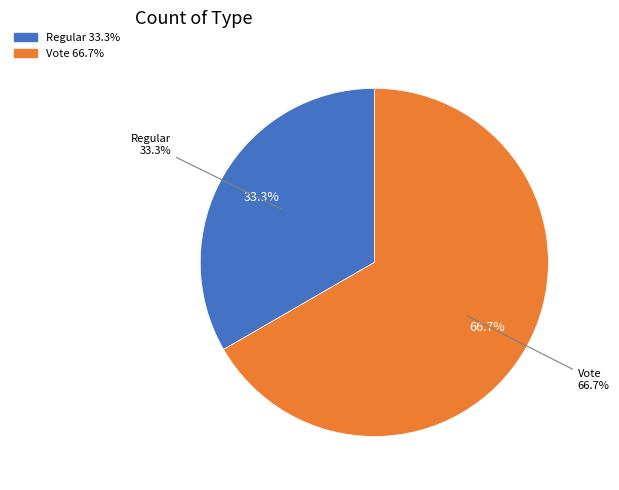

Which category has the smallest portion of the pie?

Regular